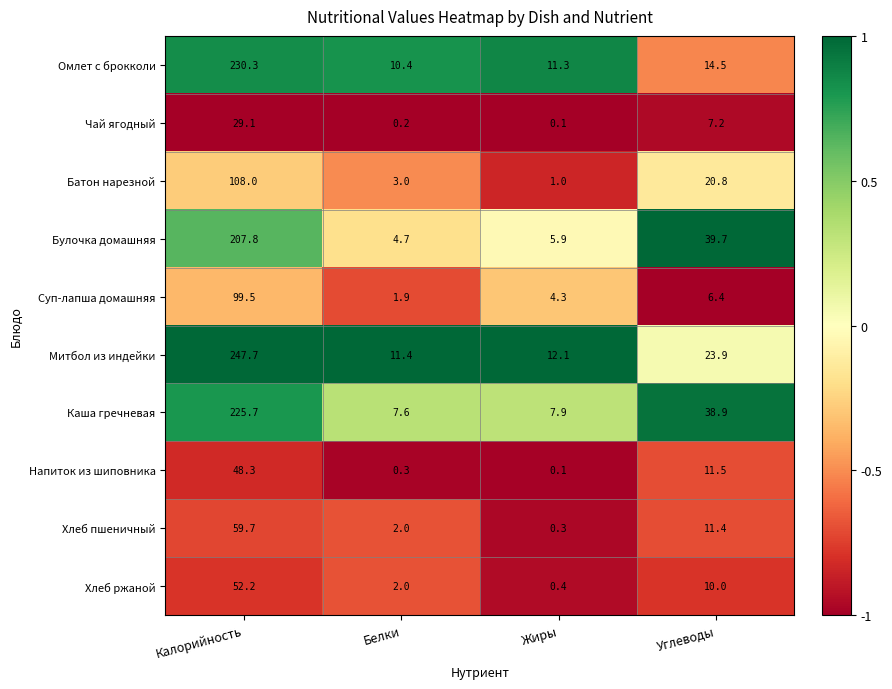

How many categories are shown in the chart?

4